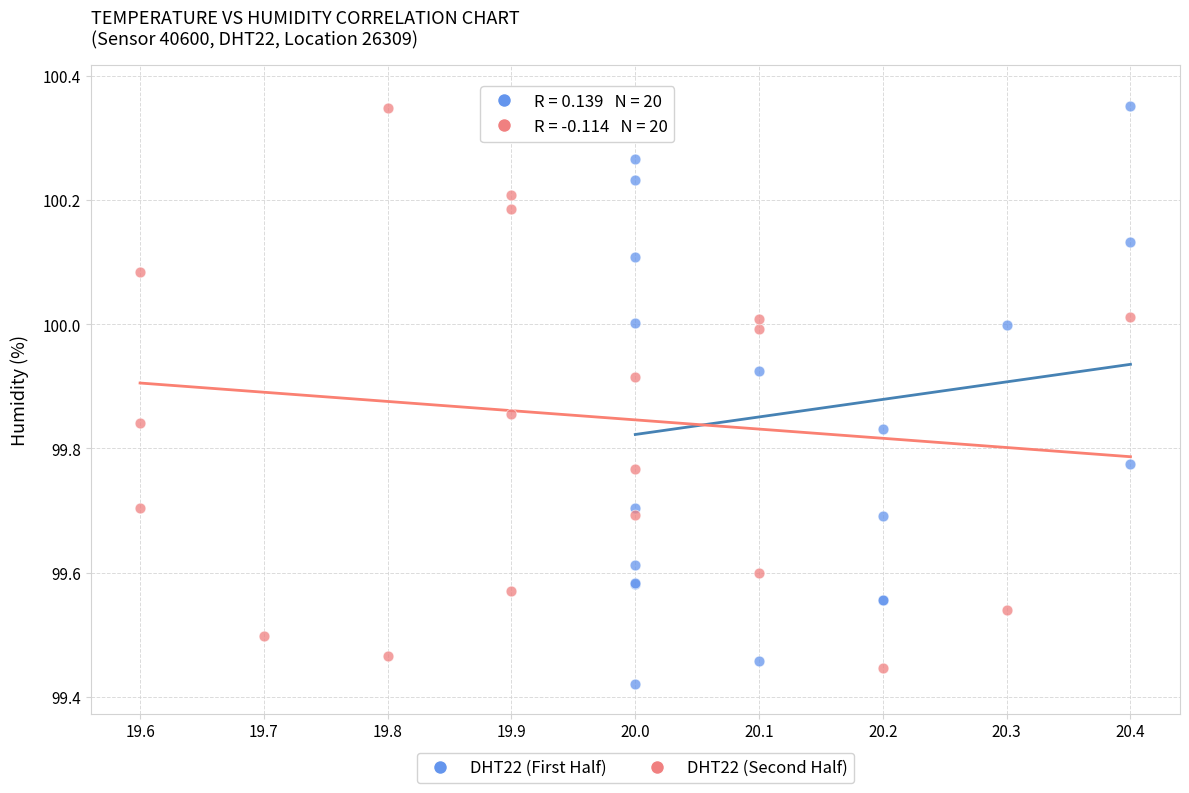

Which series has the widest spread of Y values?

DHT22 (First Half)